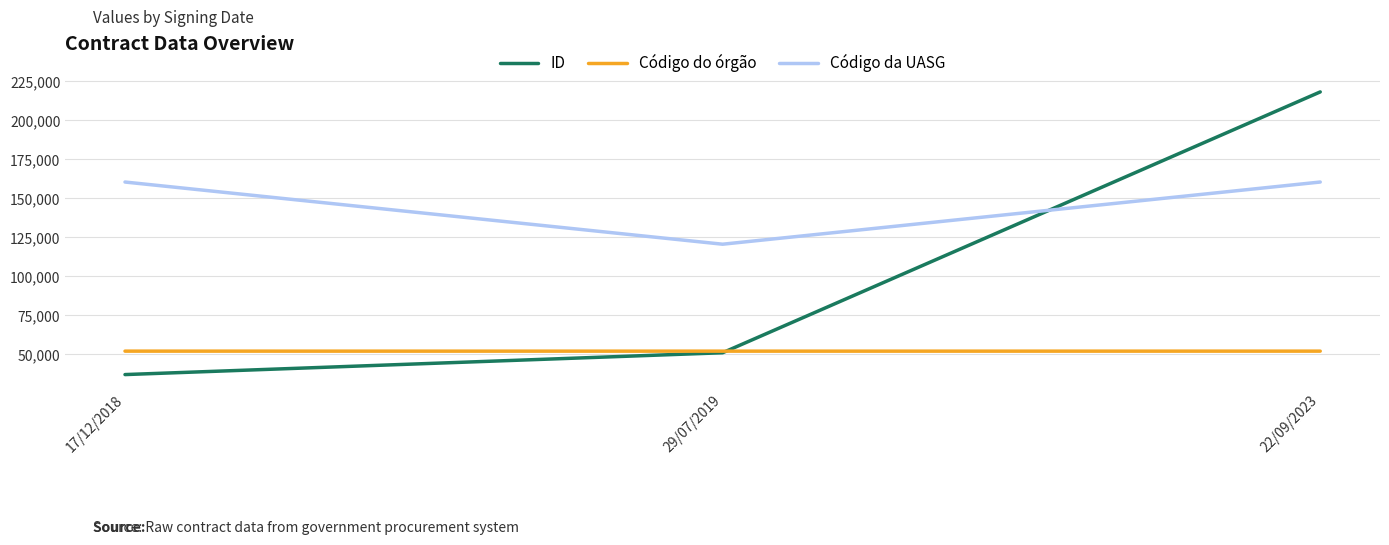

Which series has the widest spread of values?

ID